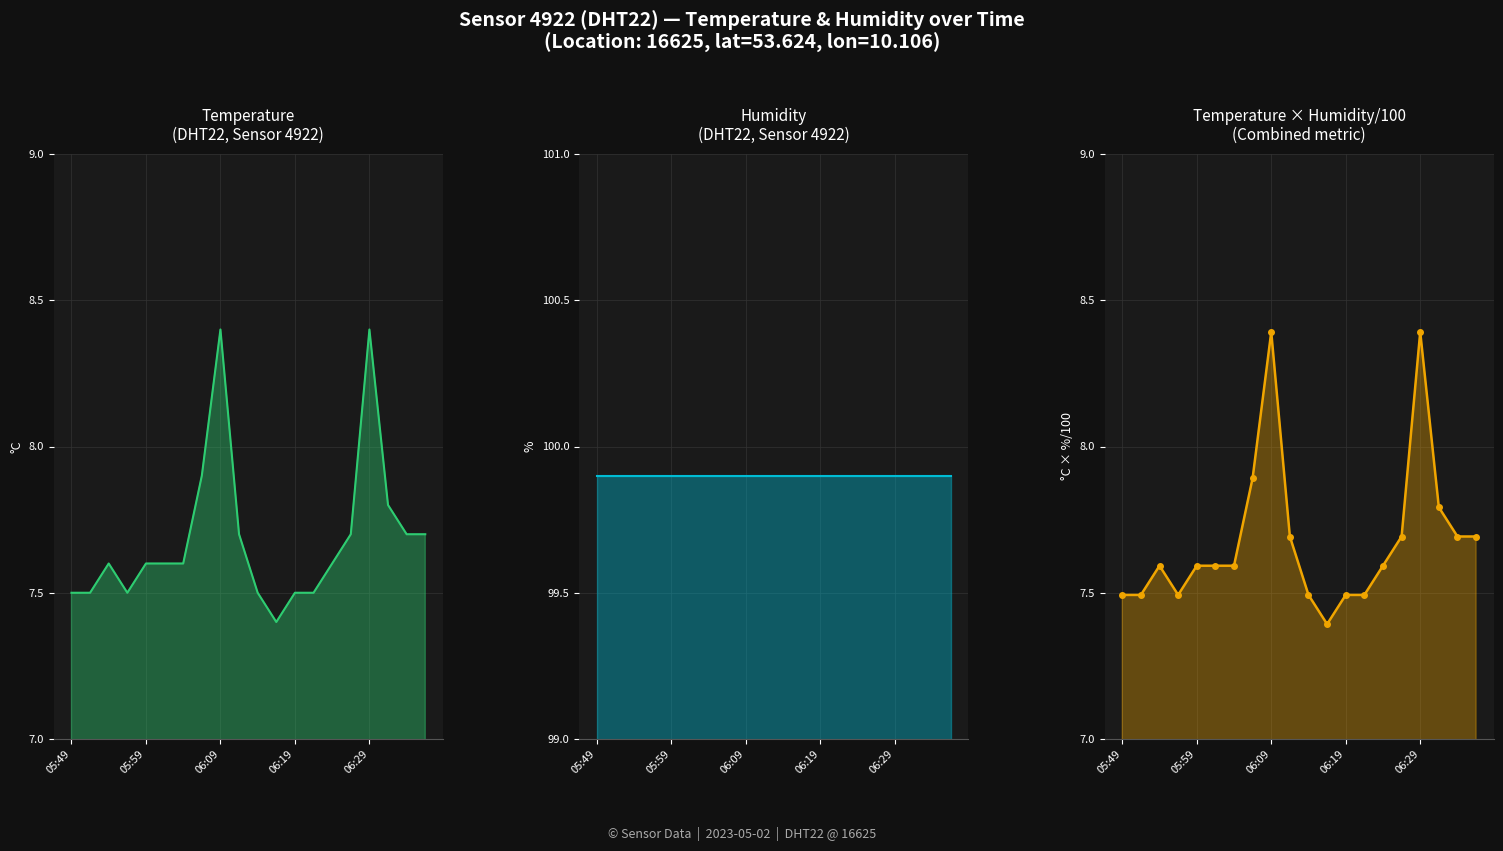

What is the label of the 20th point from the right?

05:49